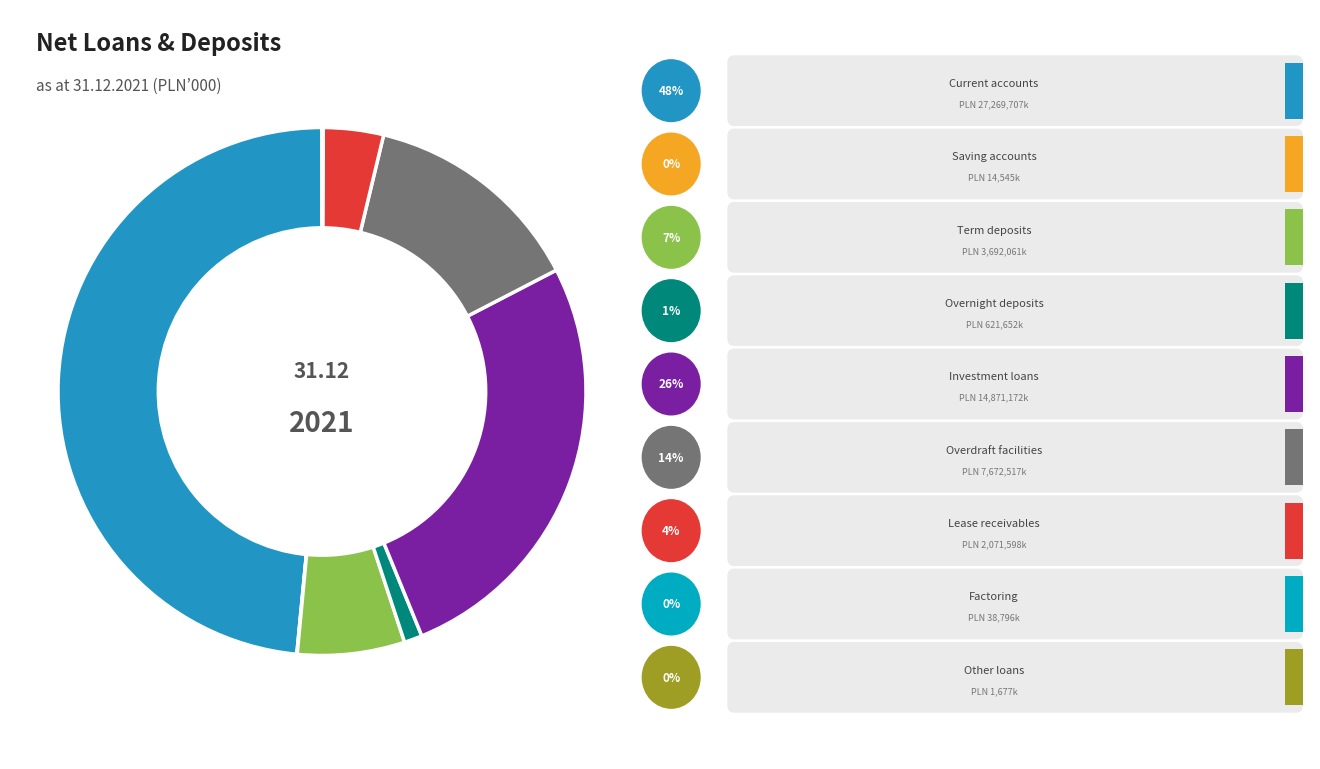

Rank the categories by value from lowest to highest.

Other loans, Saving accounts, Factoring, Overnight deposits, Lease receivables, Term deposits, Overdraft facilities, Investment loans, Current accounts